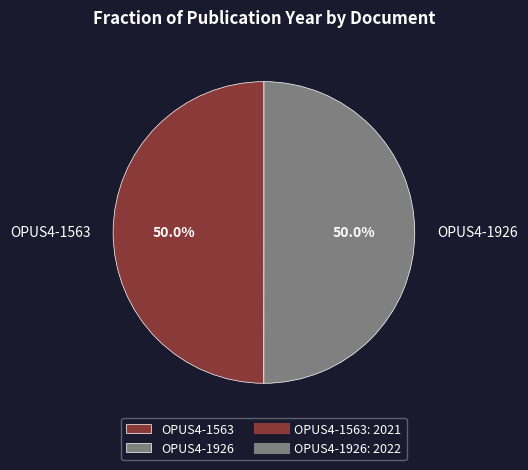

Combined, what portion of the pie is OPUS4-1563 and OPUS4-1926?

100.0%